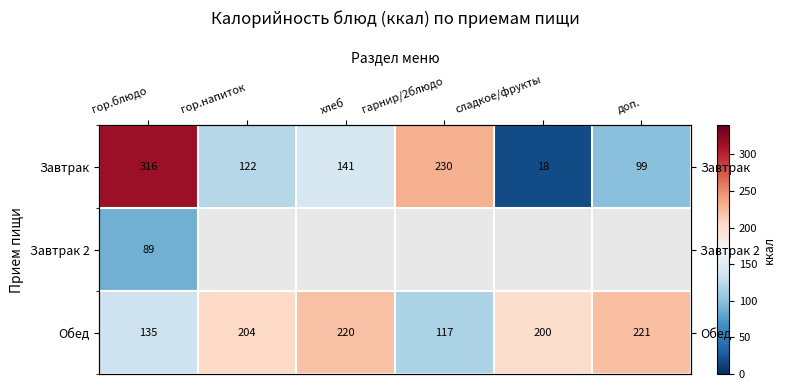

What is the maximum value for Завтрак 2?

88.7